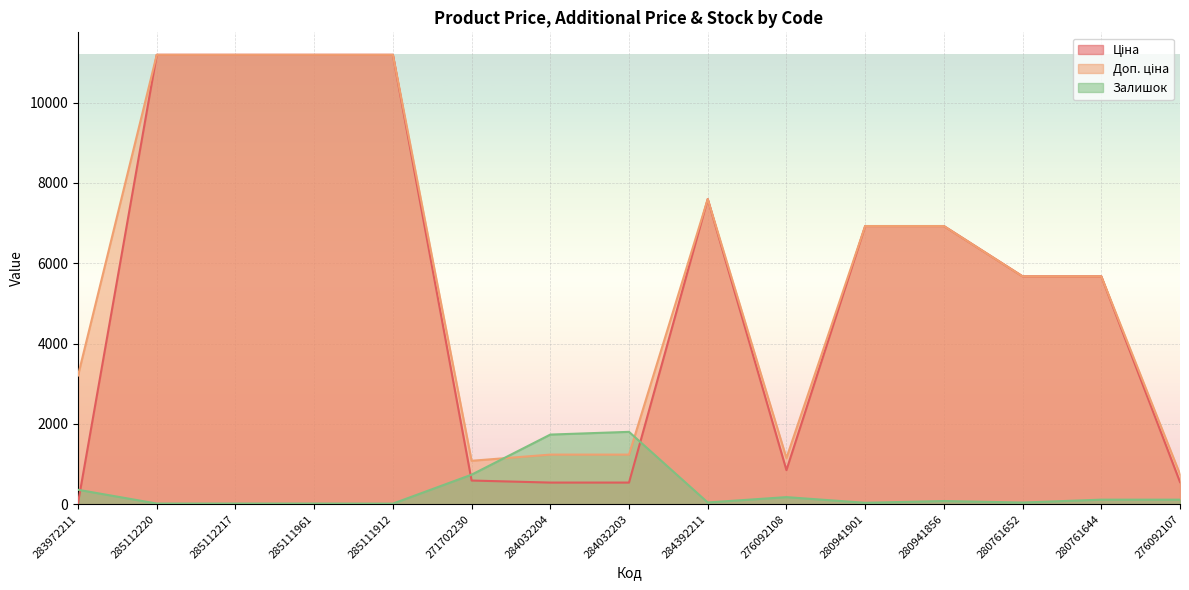

How many data points in Ціна are less than 5673?

6